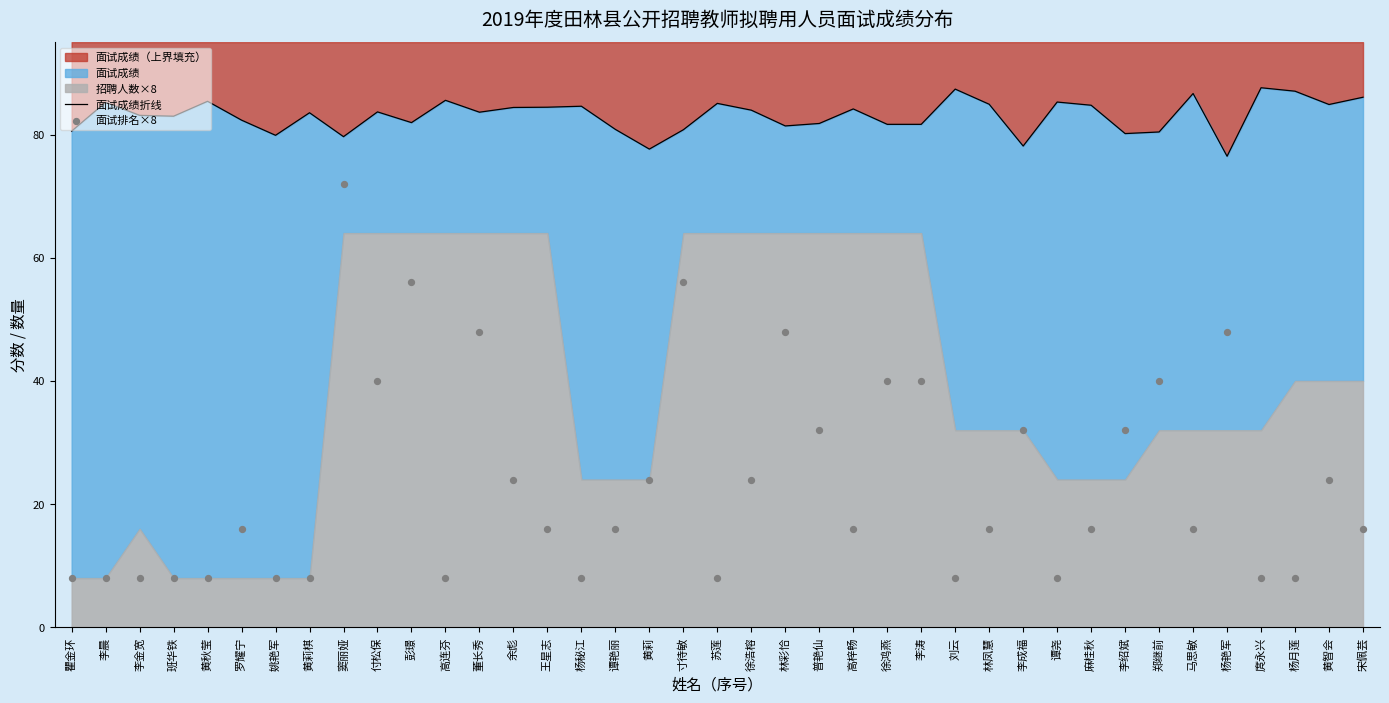

Which series has the largest Y range (max minus min)?

面试排名×8